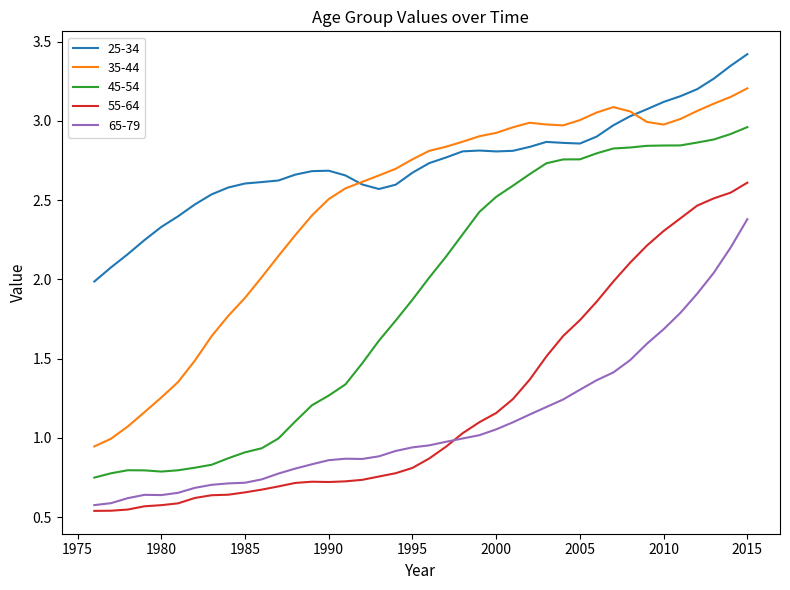

True or false: 25-34 and 55-64 cross at least once.

False